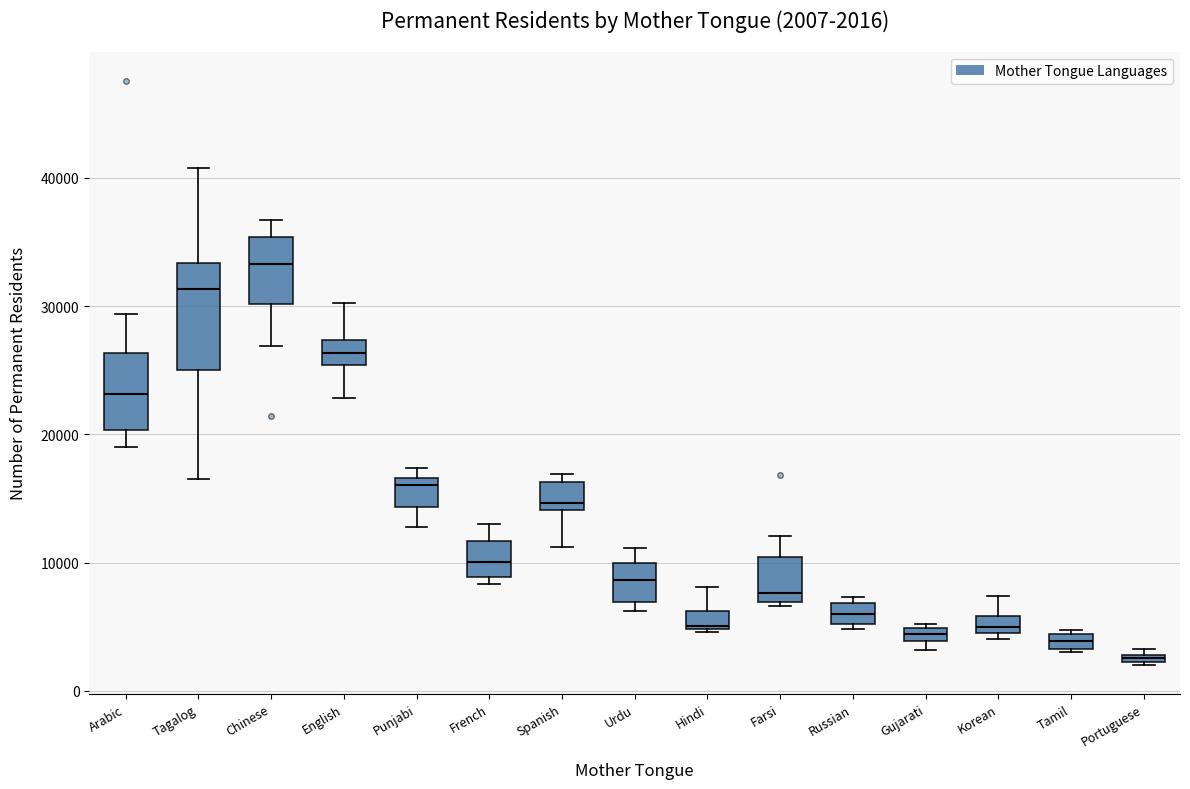

Which box has the highest median line?

Chinese